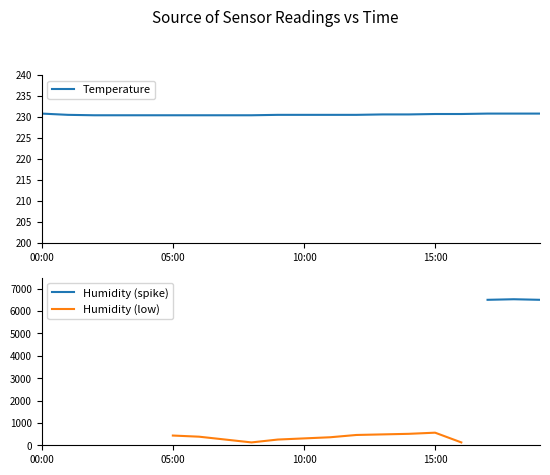

Does the chart display data point markers on the line(s)?

No